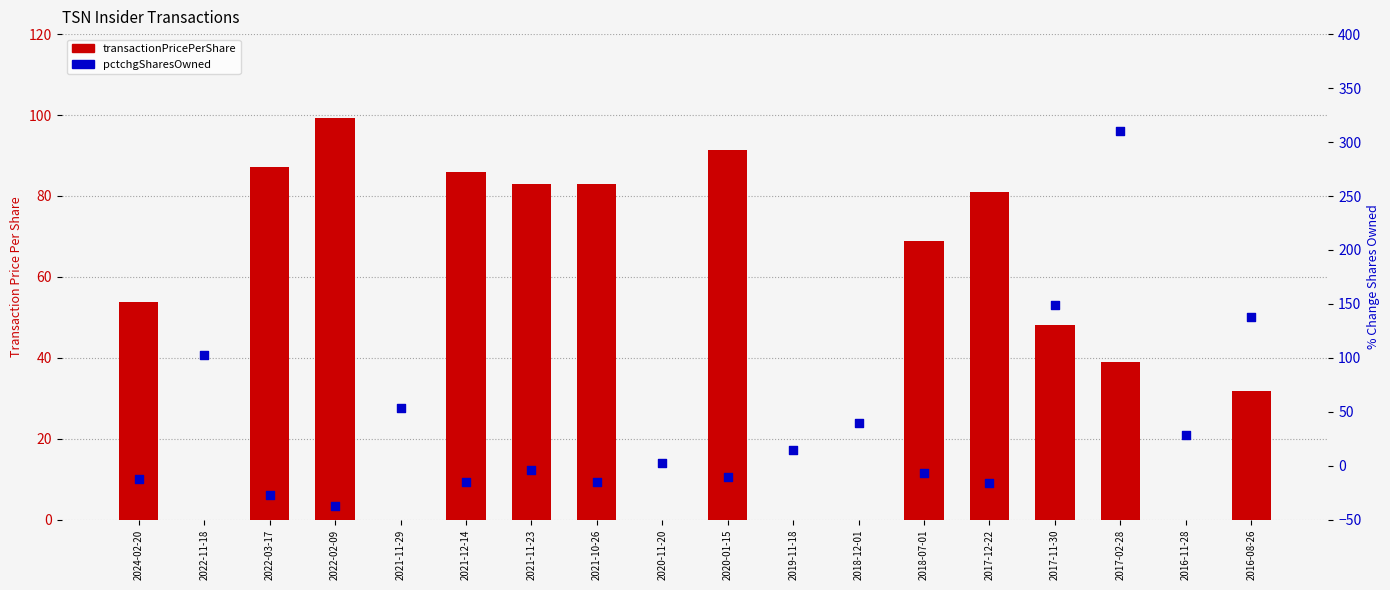

What are all the series names shown in the legend?

transactionPricePerShare, pctchgSharesOwned